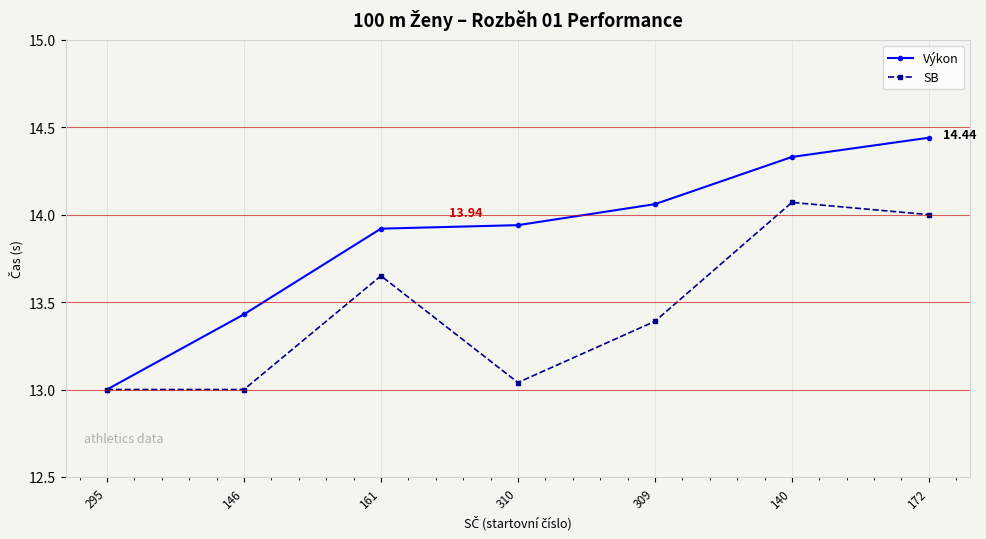

How many distinct data groups are displayed?

2